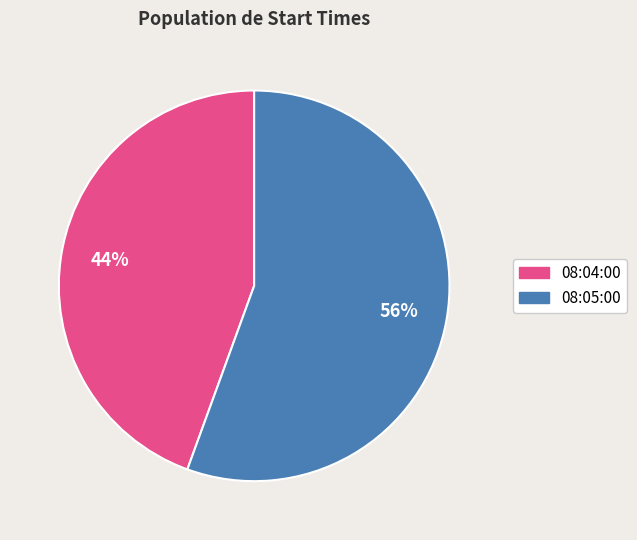

Is there any slice that represents more than half of the pie?

Yes